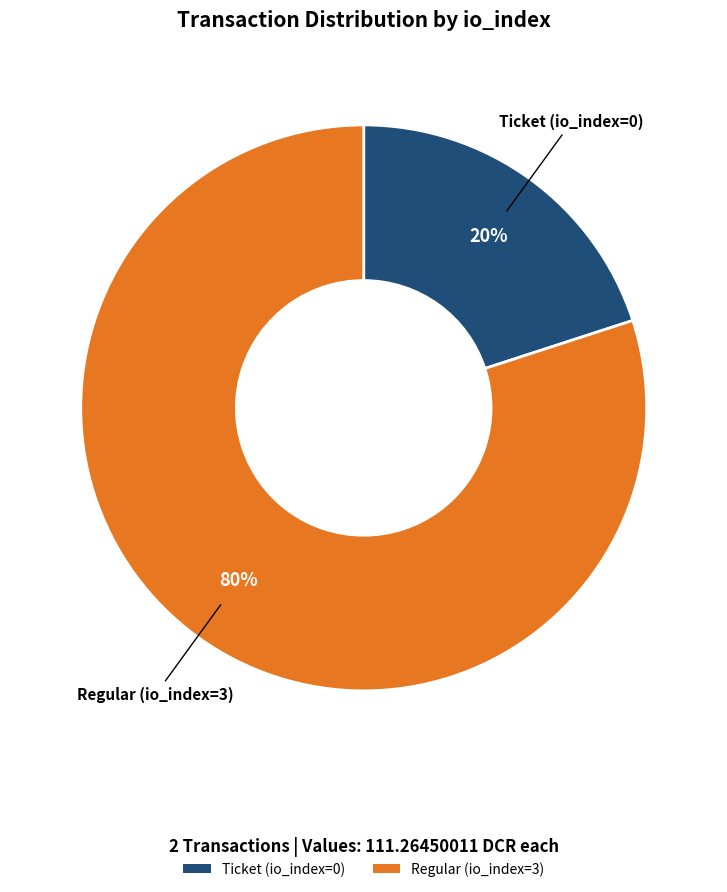

Which category accounts for the majority?

Regular (io_index=3)